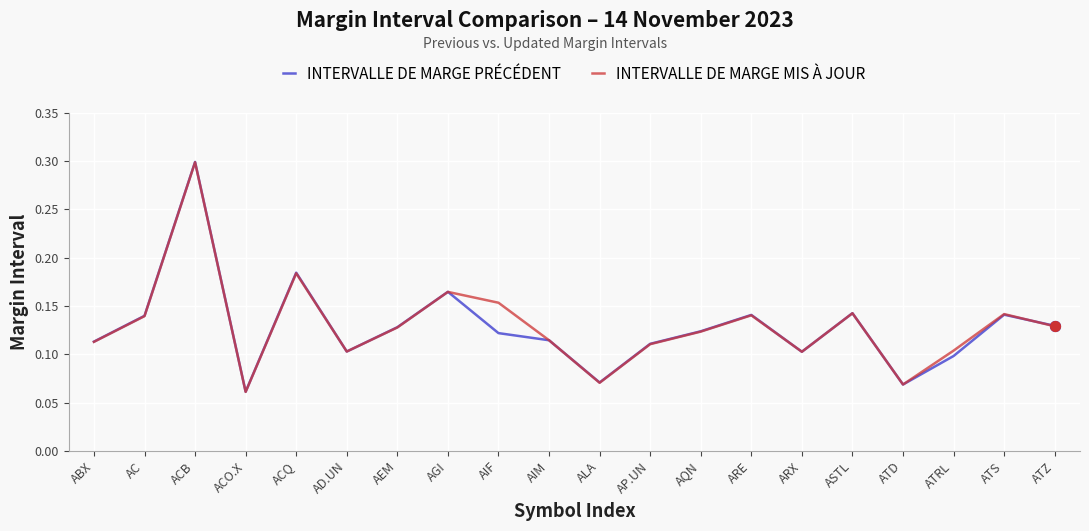

At which category is the sum across all series the highest?

ACB